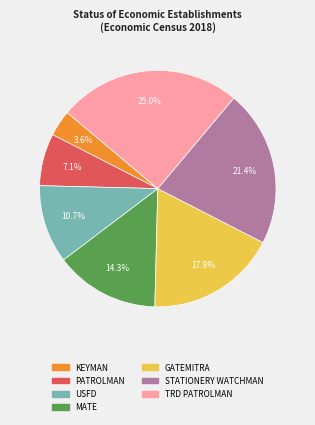

Between MATE and KEYMAN, which is larger?

MATE